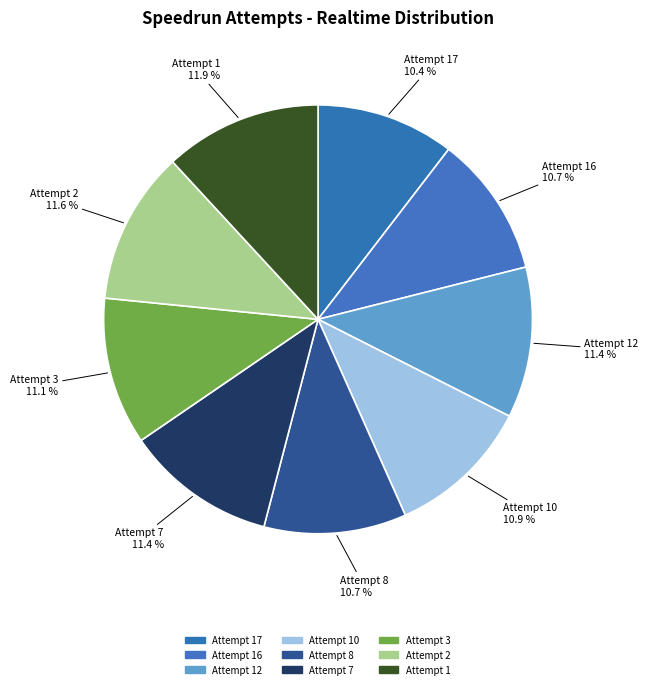

To the nearest percent, what is the difference between the largest and smallest slice percentages?

1%